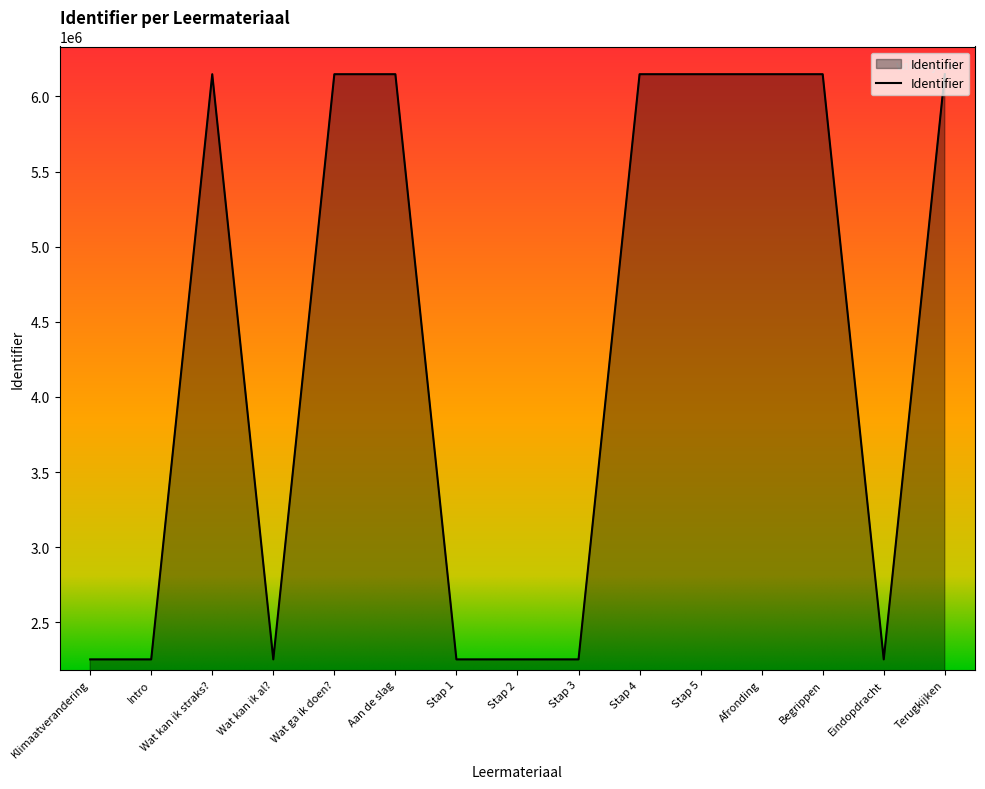

What value does the data have at Aan de slag, to the nearest 50?

6148300